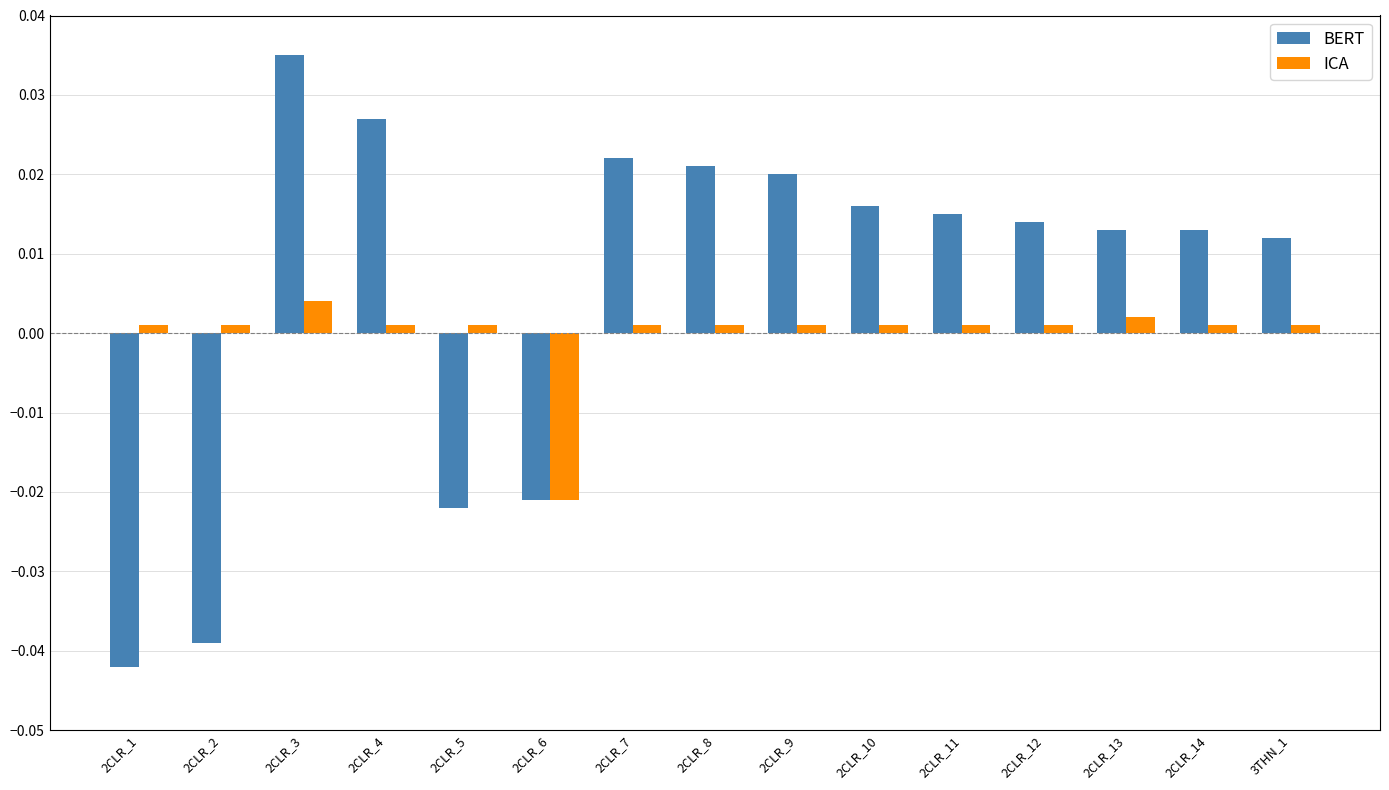

How many values in the BERT series are below 0?

4